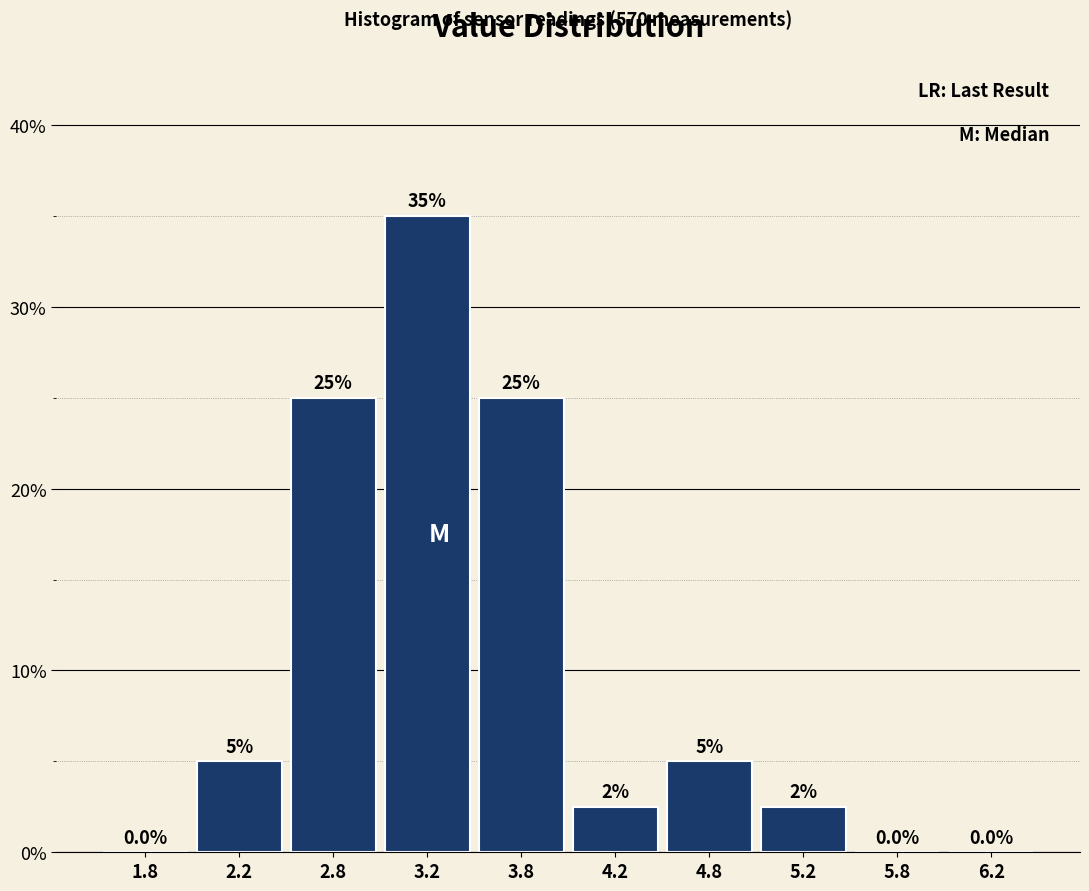

Over which range of the x-axis is the bar tallest?

3.0 to 3.5